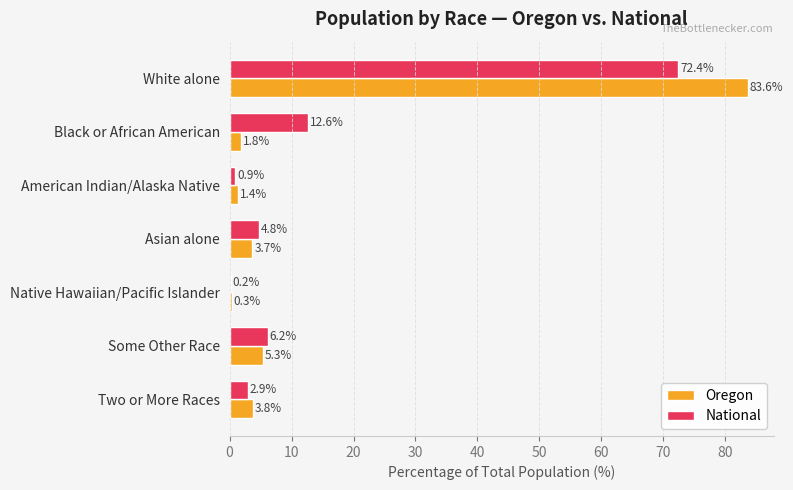

Is the value of National at Asian alone greater than the value of Oregon at Native Hawaiian/Pacific Islander?

Yes